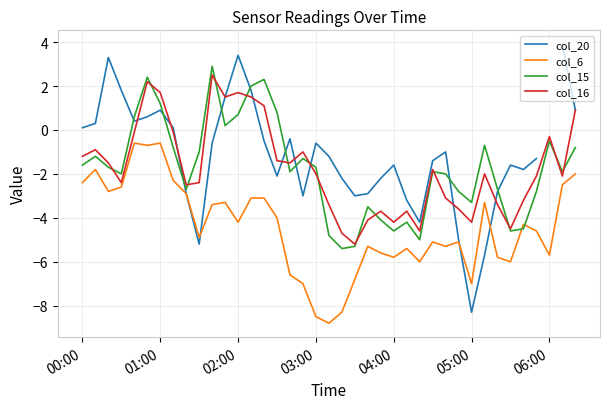

What is the average value of the col_6 series?

-4.4